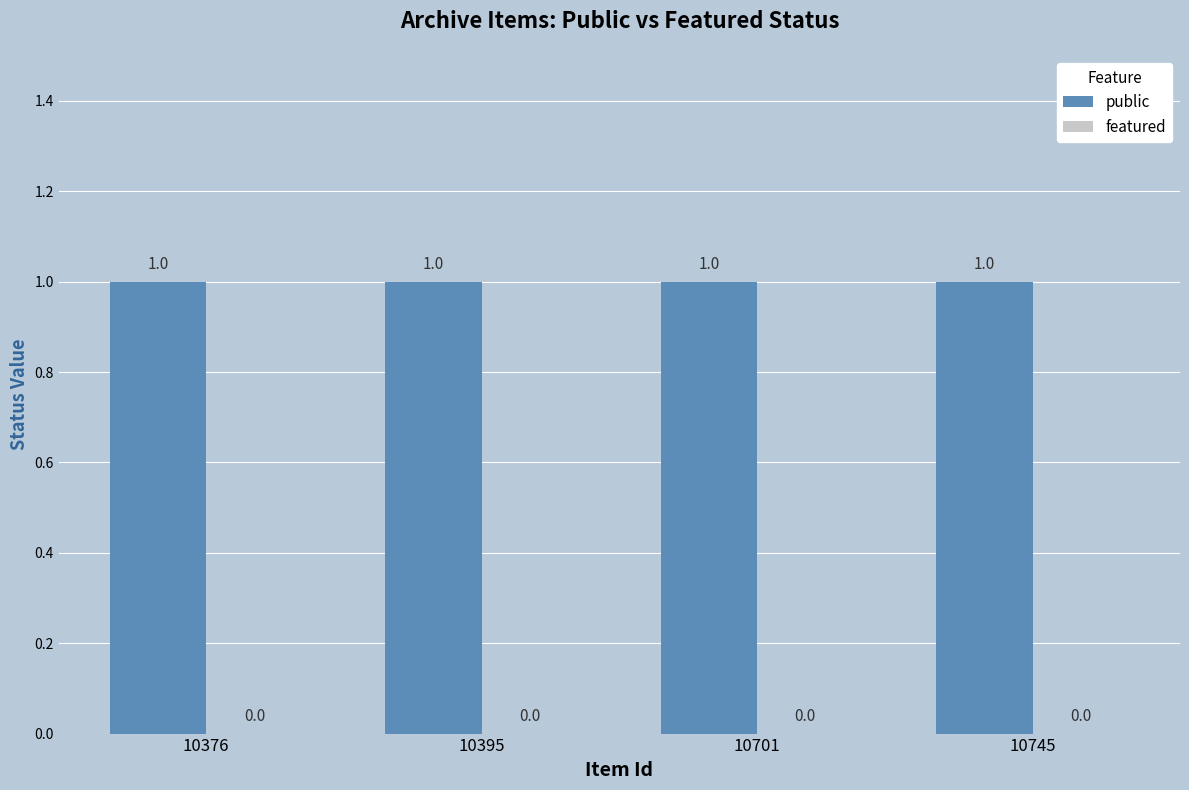

What is the average value of the public series?

1